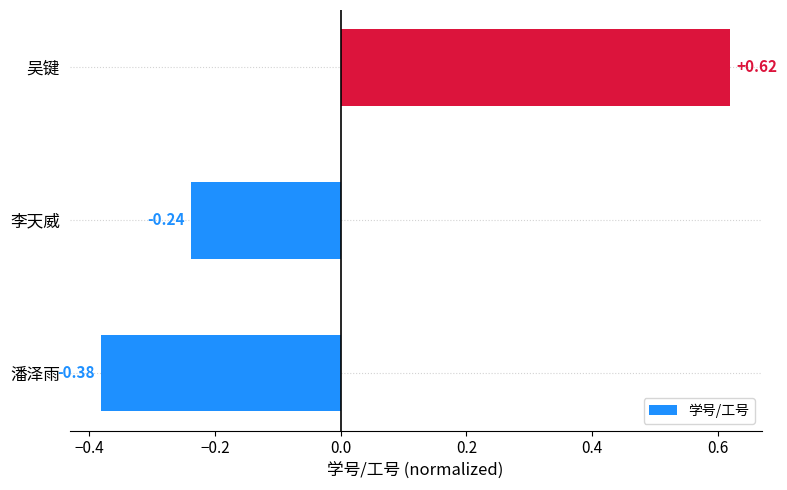

Where is the data nearest to the value 0?

李天威